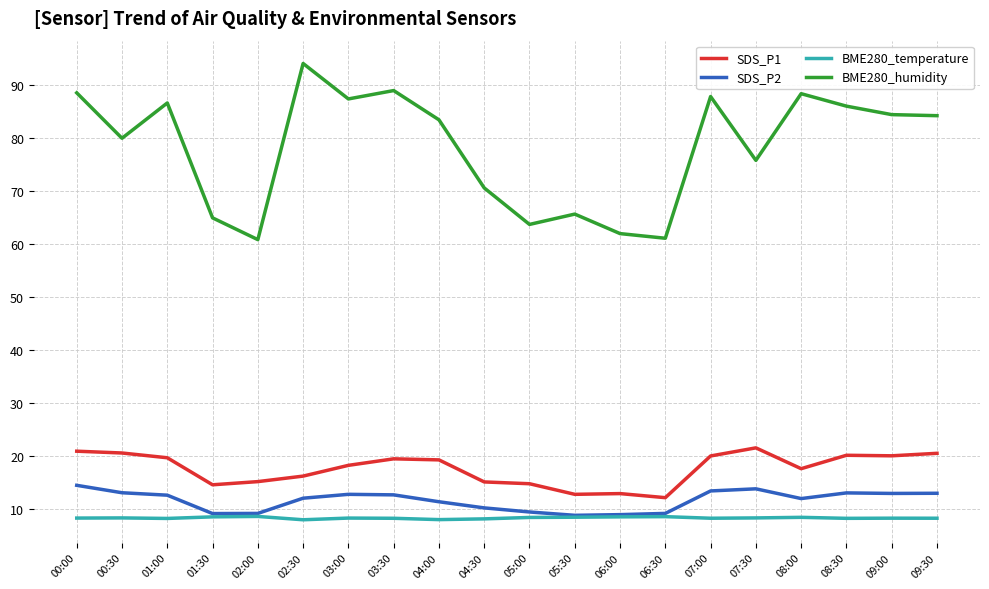

Where is the first local maximum for BME280_humidity?

01:00